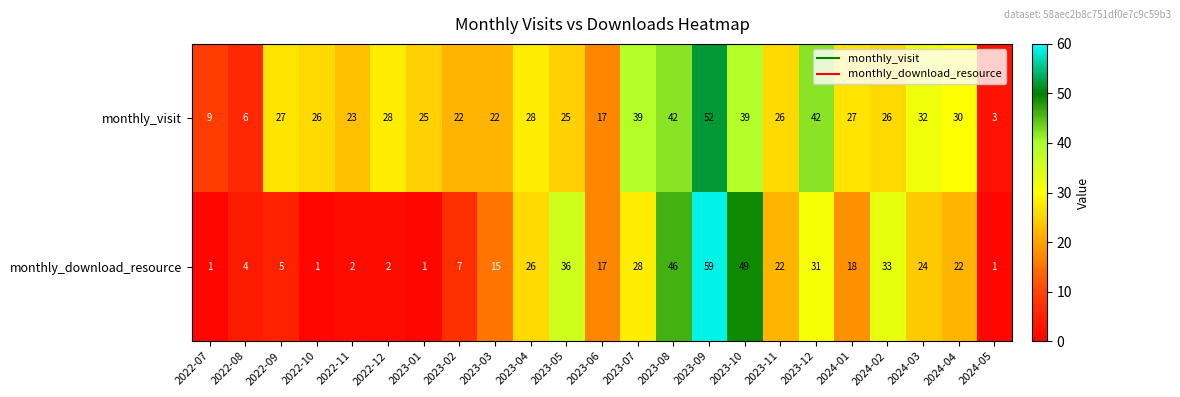

What is the sum of the monthly_download_resource values at 2022-10 and 2023-12?

32